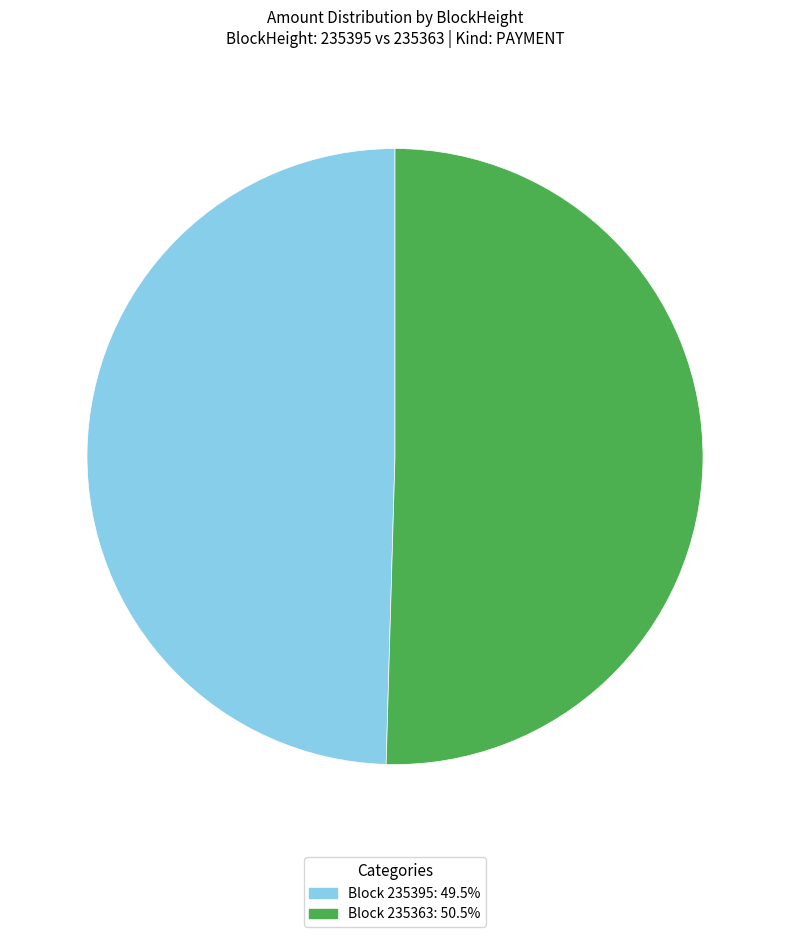

How many segments does this pie chart have?

2